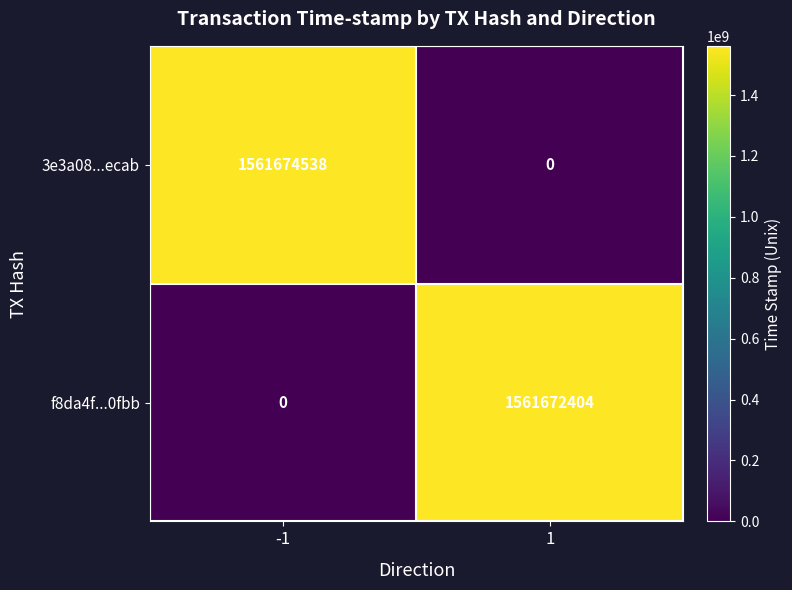

What is the sum of all f8da4f...0fbb values?

1561672404